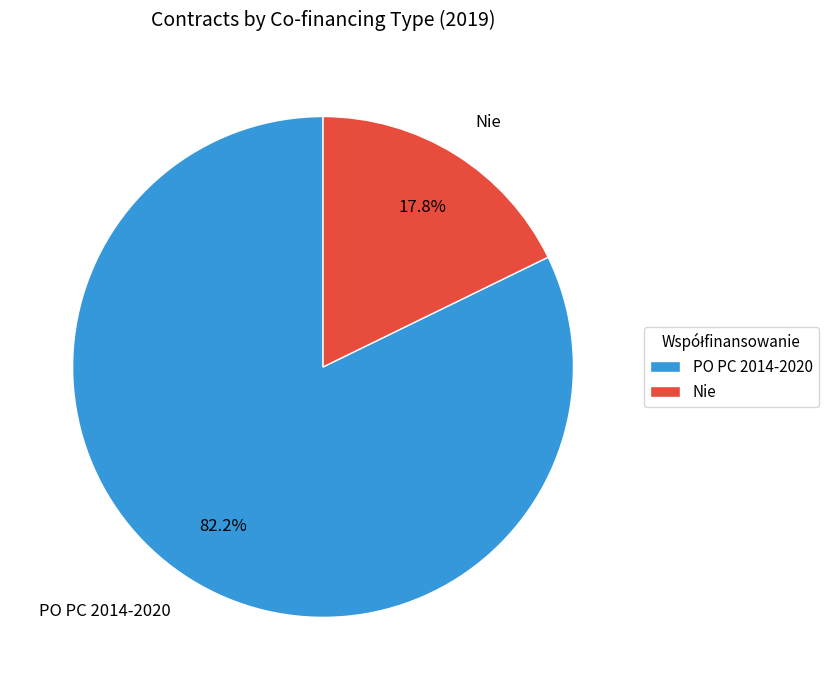

What is the ratio of the value at Nie to the value at PO PC 2014-2020?

0.2